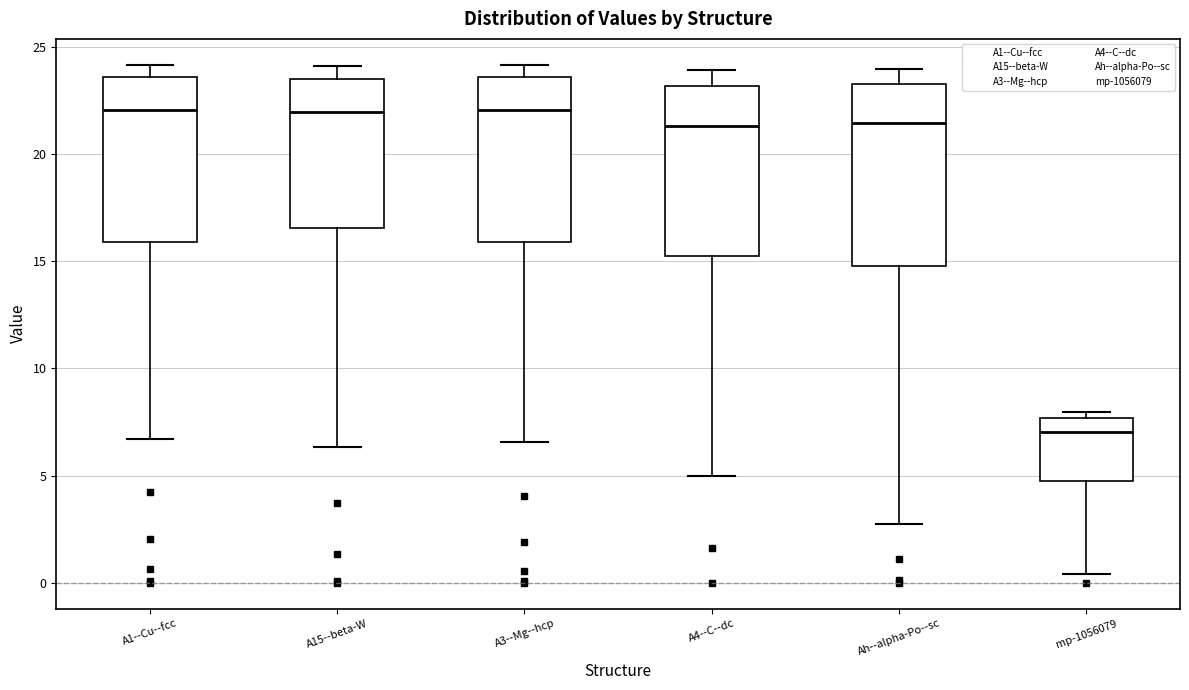

Which box is the tallest, from its lower edge to its upper edge?

Ah--alpha-Po--sc